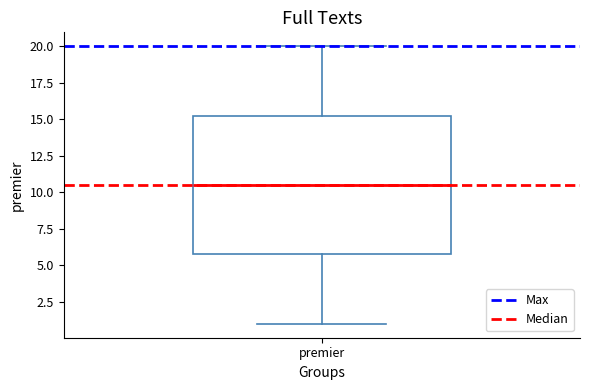

Transcribe this box plot: give where the median line is, the range the box spans, and where the two whiskers end, as read against the y-axis. The values are not printed on the chart, so give them approximately, as read against the axis.

median 10.5, box 6.0 to 15.5, whiskers 1.0 to 20.0